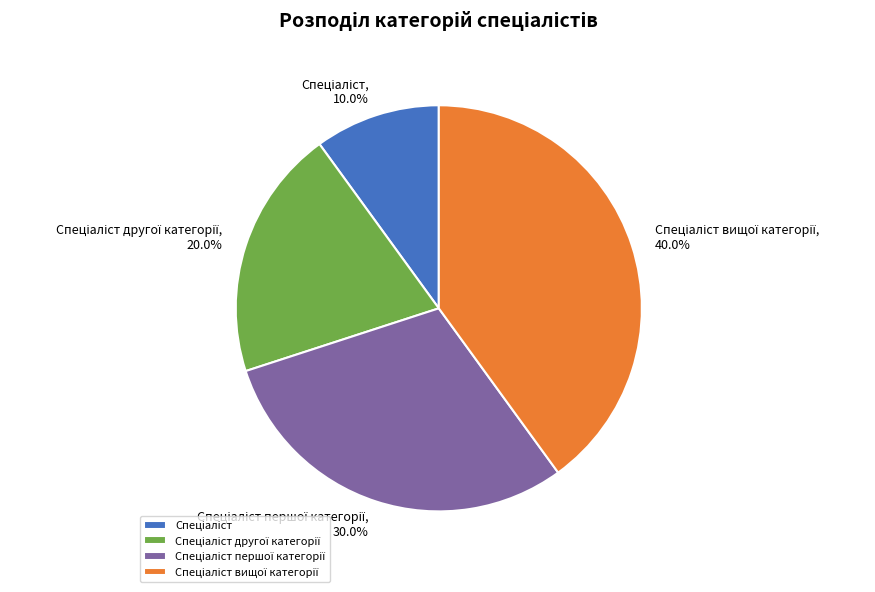

Count the number of slices in the pie.

4